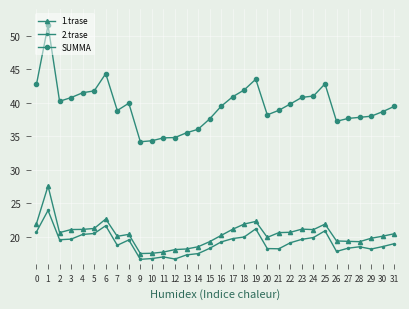

What is the average value of the SUMMA series?

39.6